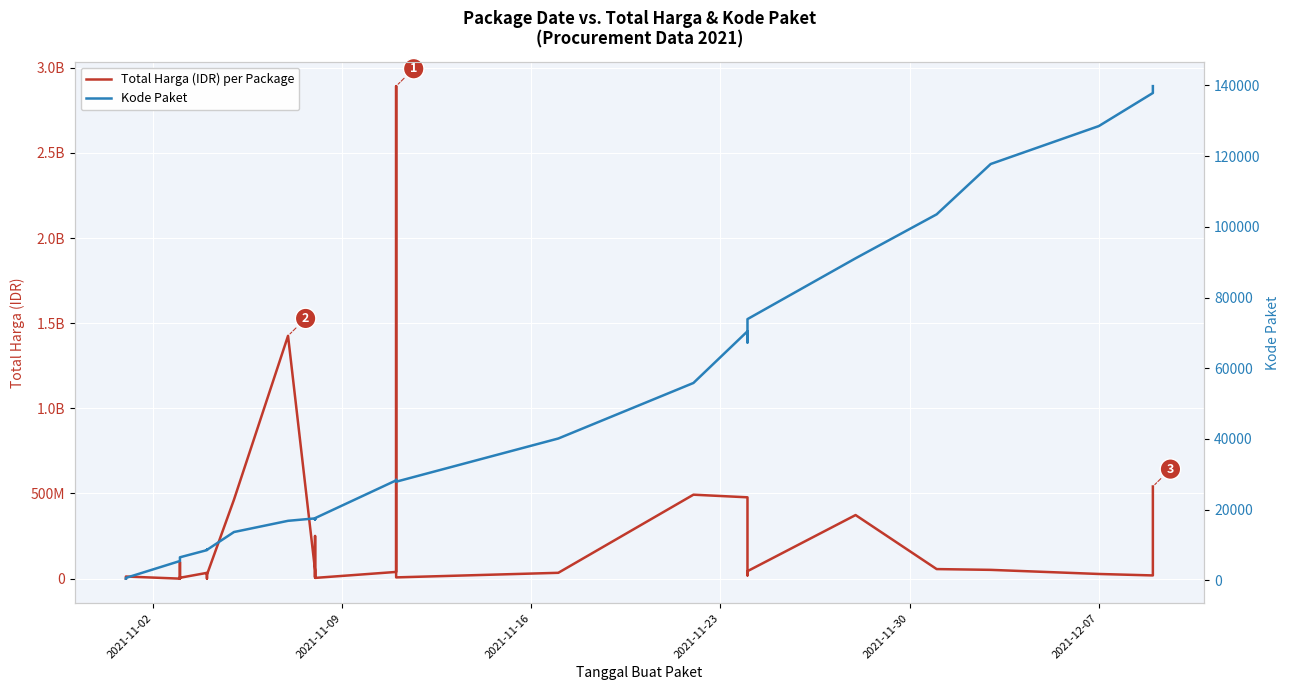

Reading left to right, extract all data points from this chart.

Total Harga (IDR) per Package: 333600	12453900	78000	98772570	2772000	265000	4672200	182000	8742500	5129000	34000000	32441200	577875	23653000	464002100	1425867900	49730040	9180000	15513960	250350000	4350000	39440000	2892122000	7401240	34292000	493000000	477600000	19175000	43859200	373404000	56152800	51601000	27412000	18900000	541071000
Kode Paket: 464	675	5449	5997	6214	6246	6300	6350	6397	6503	8530	8646	8668	8601	13652	16823	17509	17272	17283	17238	17580	28271	28425	27891	40112	55826	70453	67279	73894	91101	103541	117783	128516	137876	139817